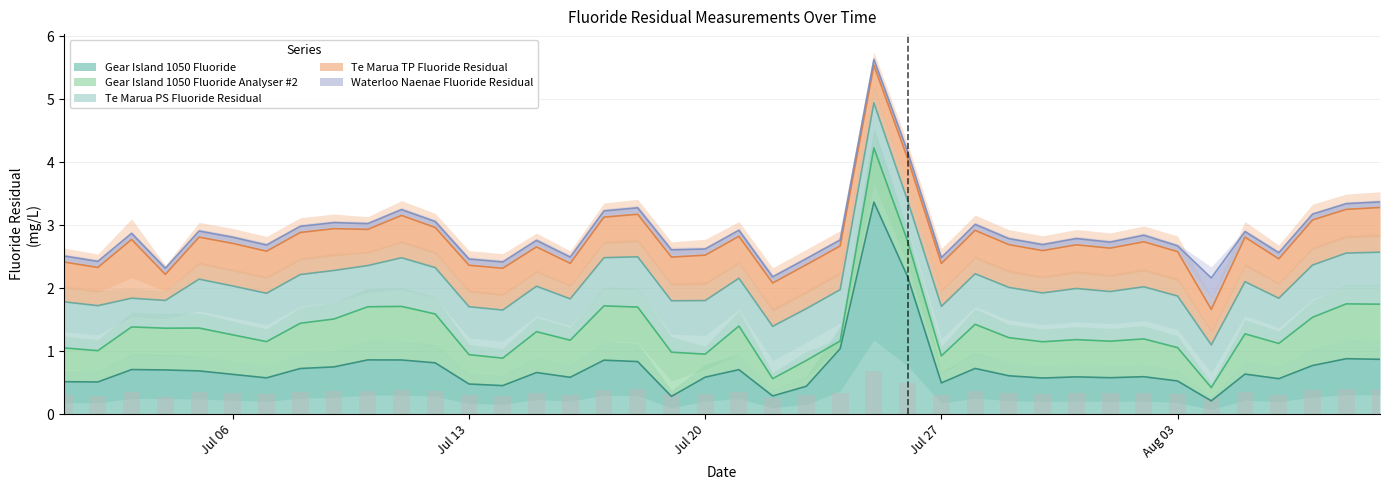

At 2020-07-29, list the series in order from largest to smallest.

.Te Marua PS Fluoride Residual, .Te Marua TP Fluoride Residual, .Gear Island 1050 Fluoride, .Gear Island 1050 Fluoride Analyser #2, .Waterloo Naenae Fluoride Residual